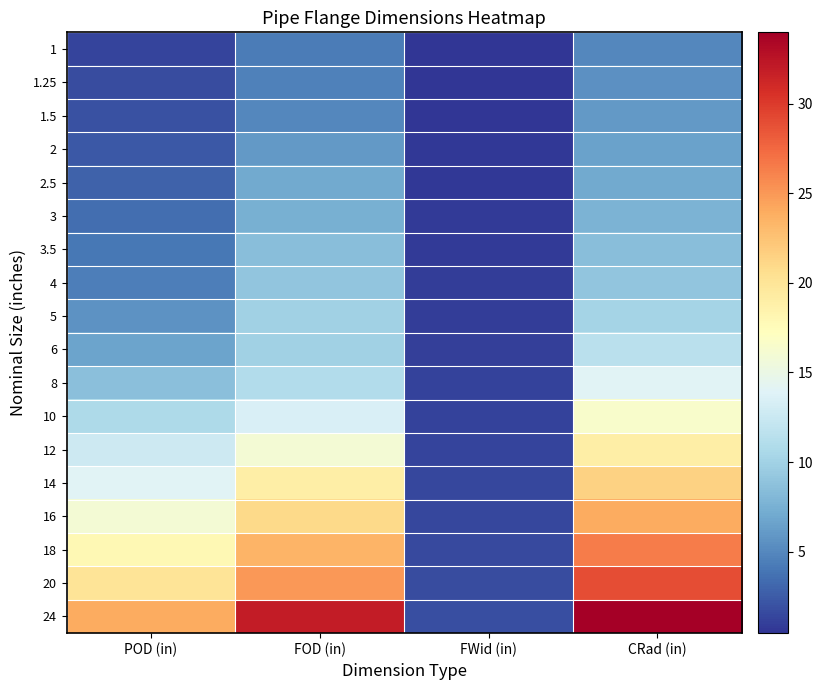

What is the total value across all series at CRad (in)?

261.5